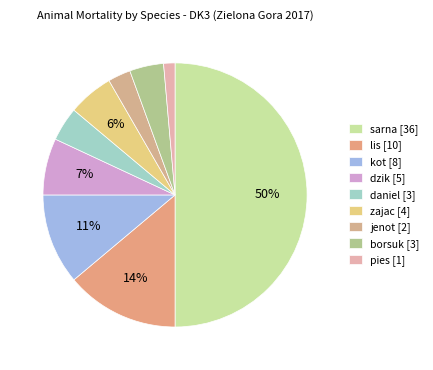

To the nearest percent, what is the difference between the kot and lis slice percentages?

3%